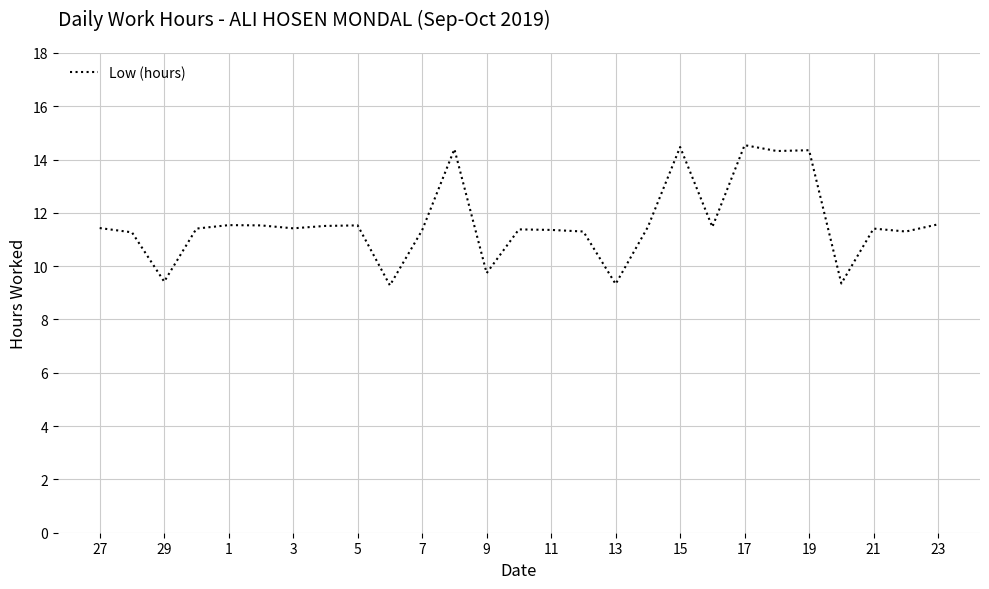

What is the greatest value displayed?

14.5